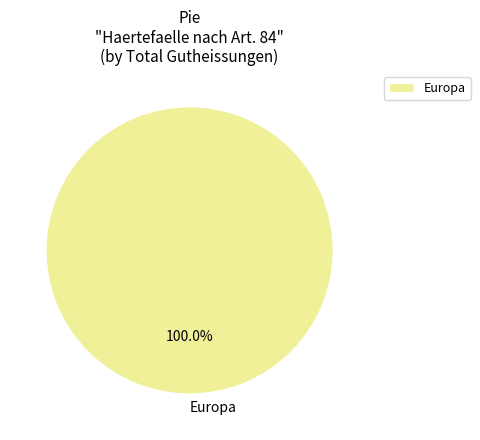

Rank the categories by value from highest to lowest.

Europa